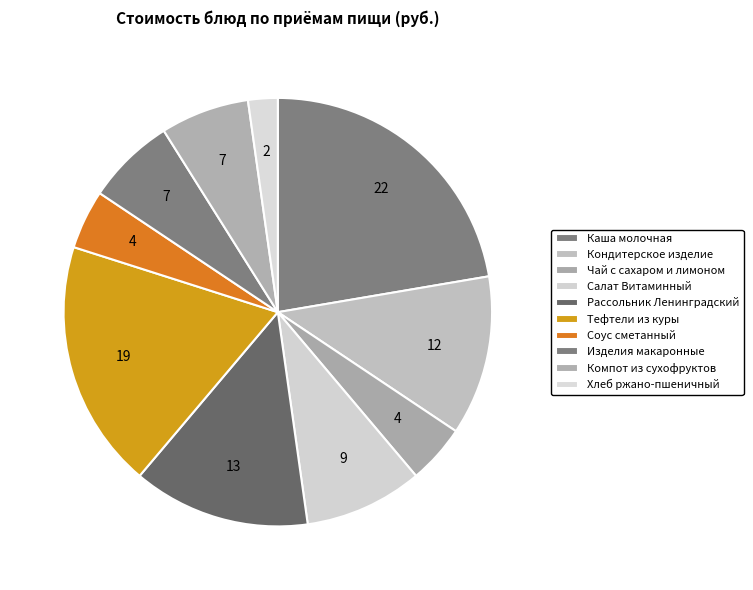

Is it true that Тефтели из куры is 19% of the pie?

True